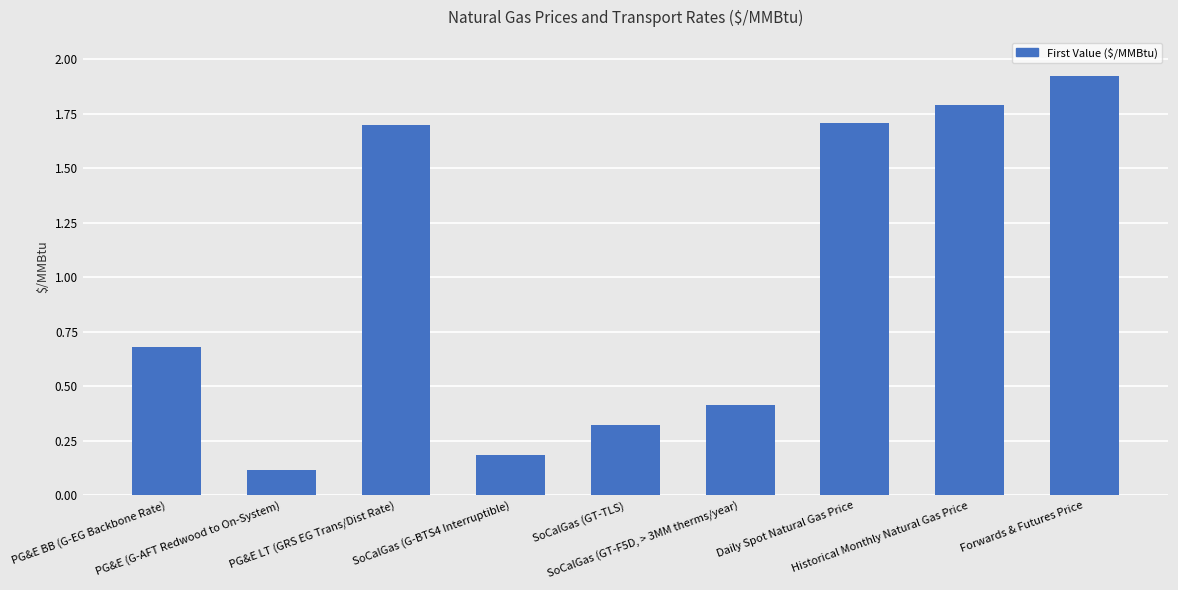

What is the greatest value displayed?

1.9